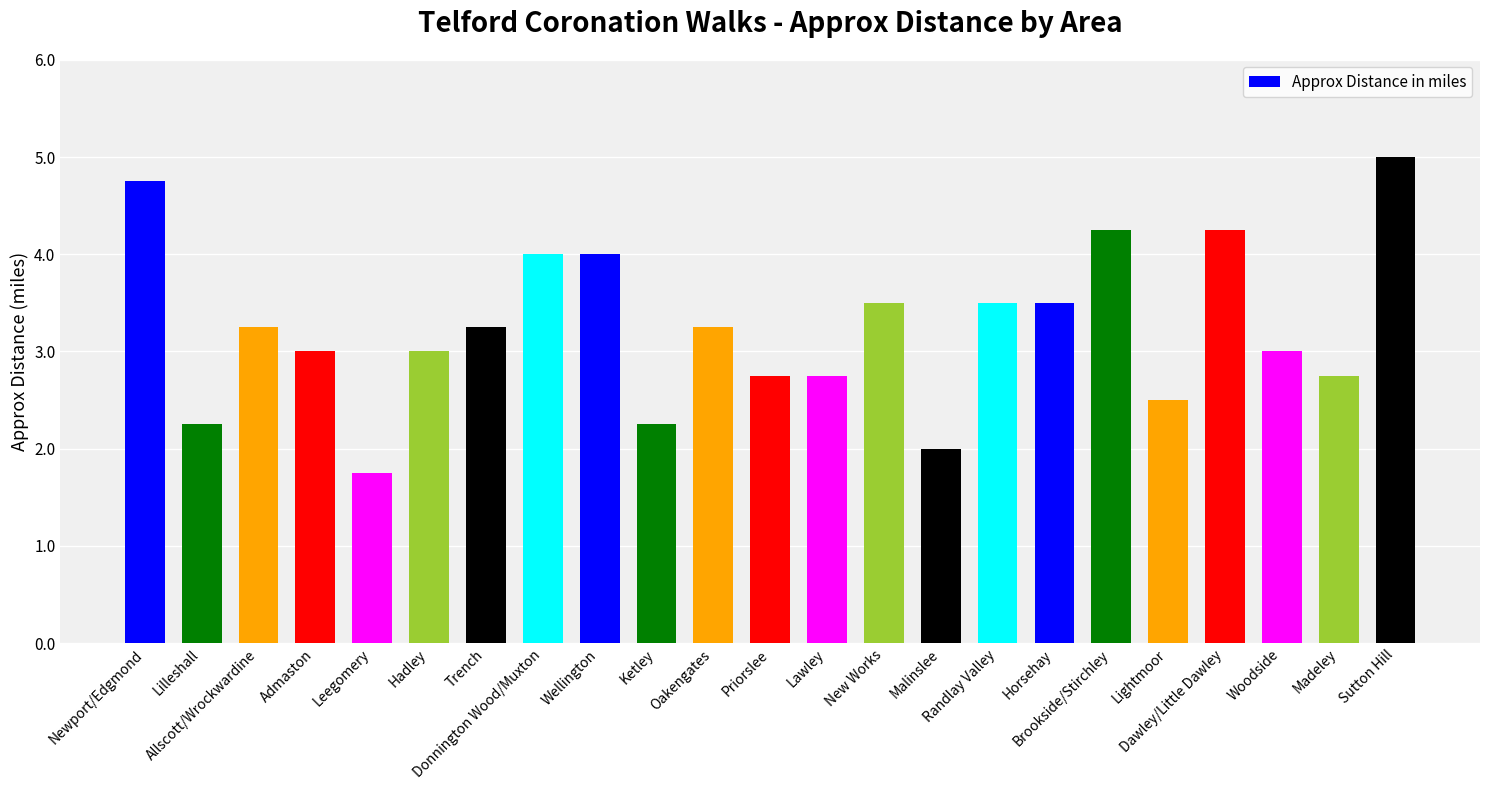

How many series are shown in this chart?

1